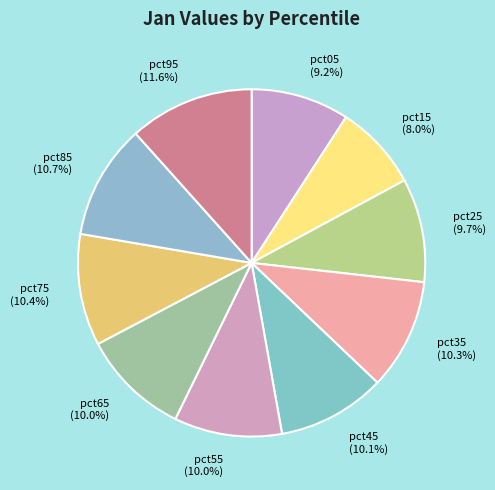

To the nearest percent, what is the difference between the pct95 and pct05 slice percentages?

2%